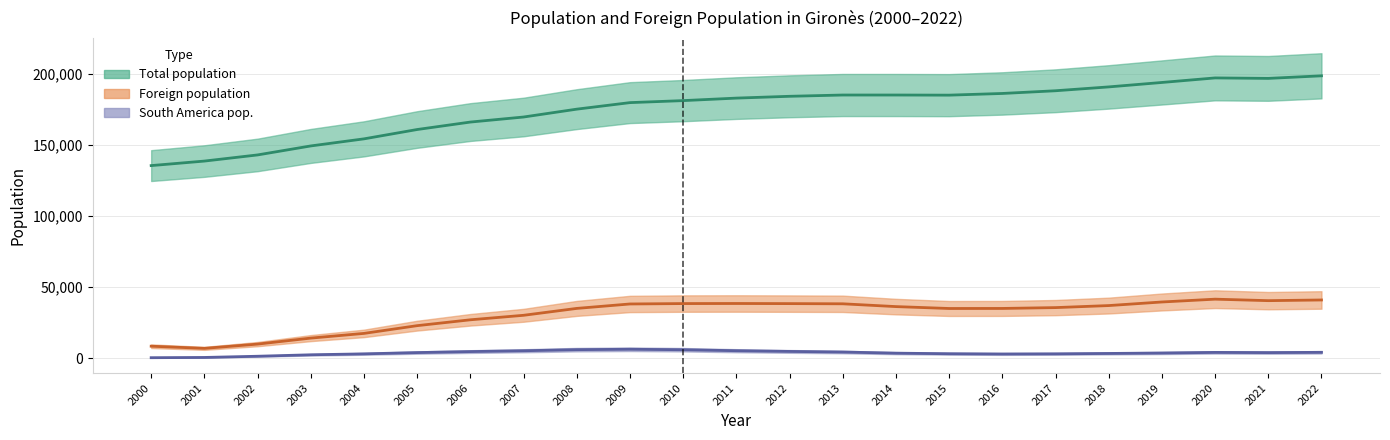

What is the difference between the second highest and second lowest values in the Foreign population series?

32497